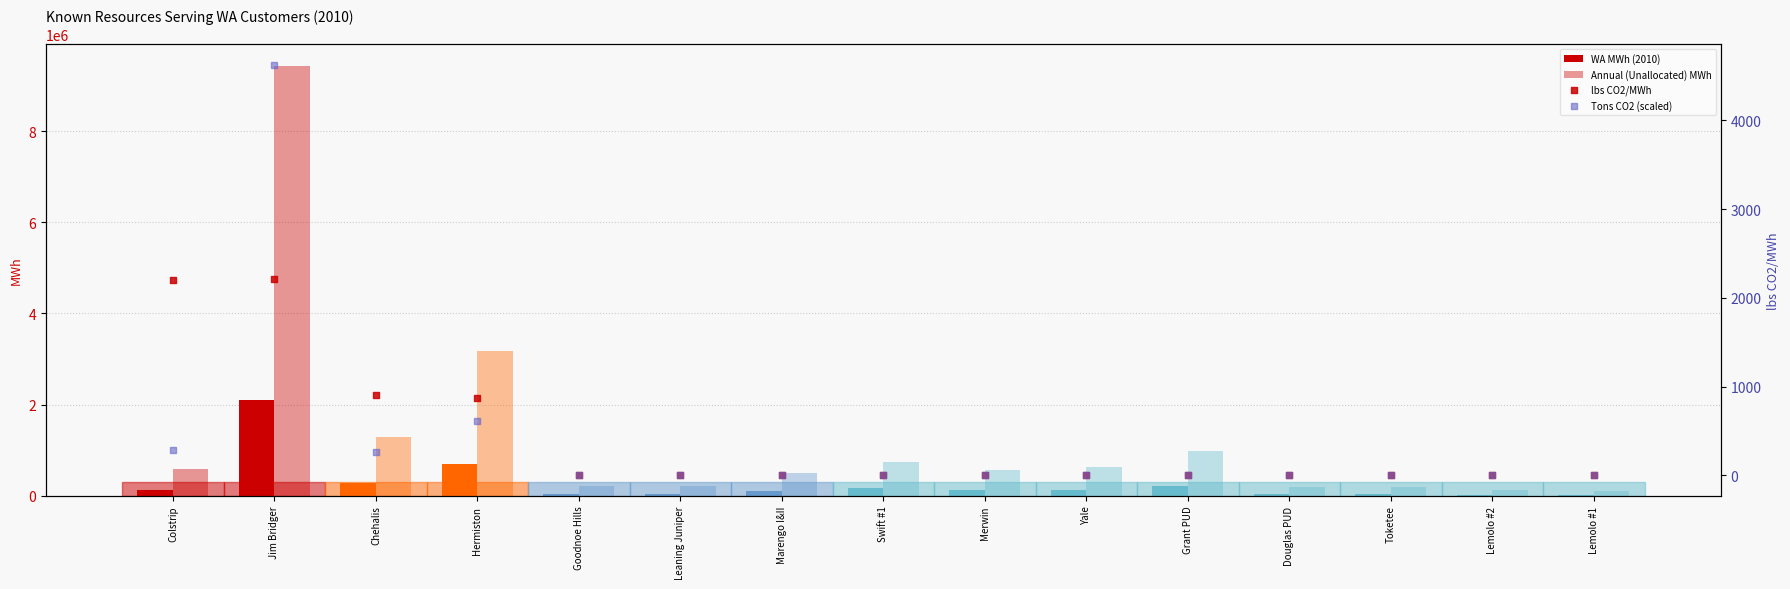

Is the value of lbs CO2/MWh at Jim Bridger greater than the value of Tons CO2 (scaled) at Colstrip?

Yes